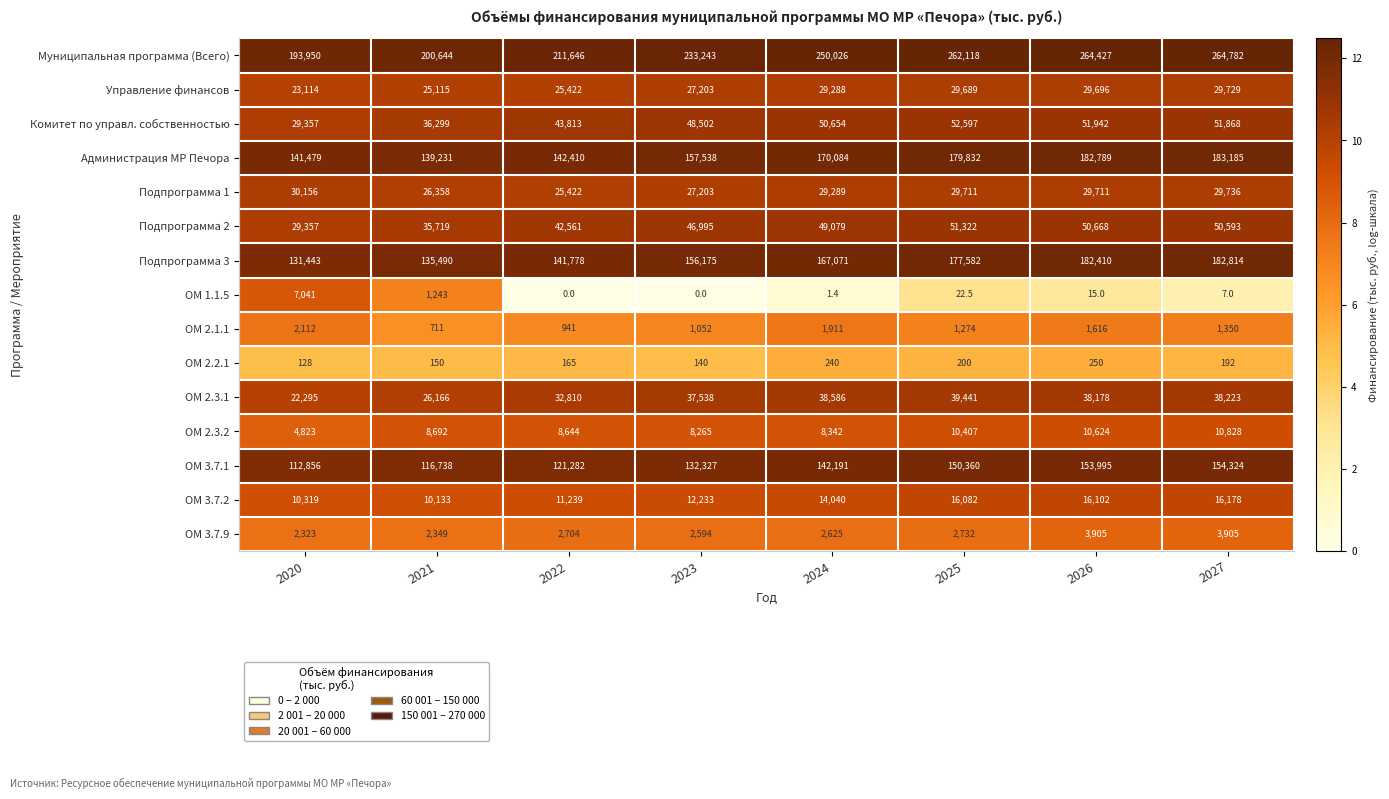

At which label is Управление финансов closest to 26421?

2023